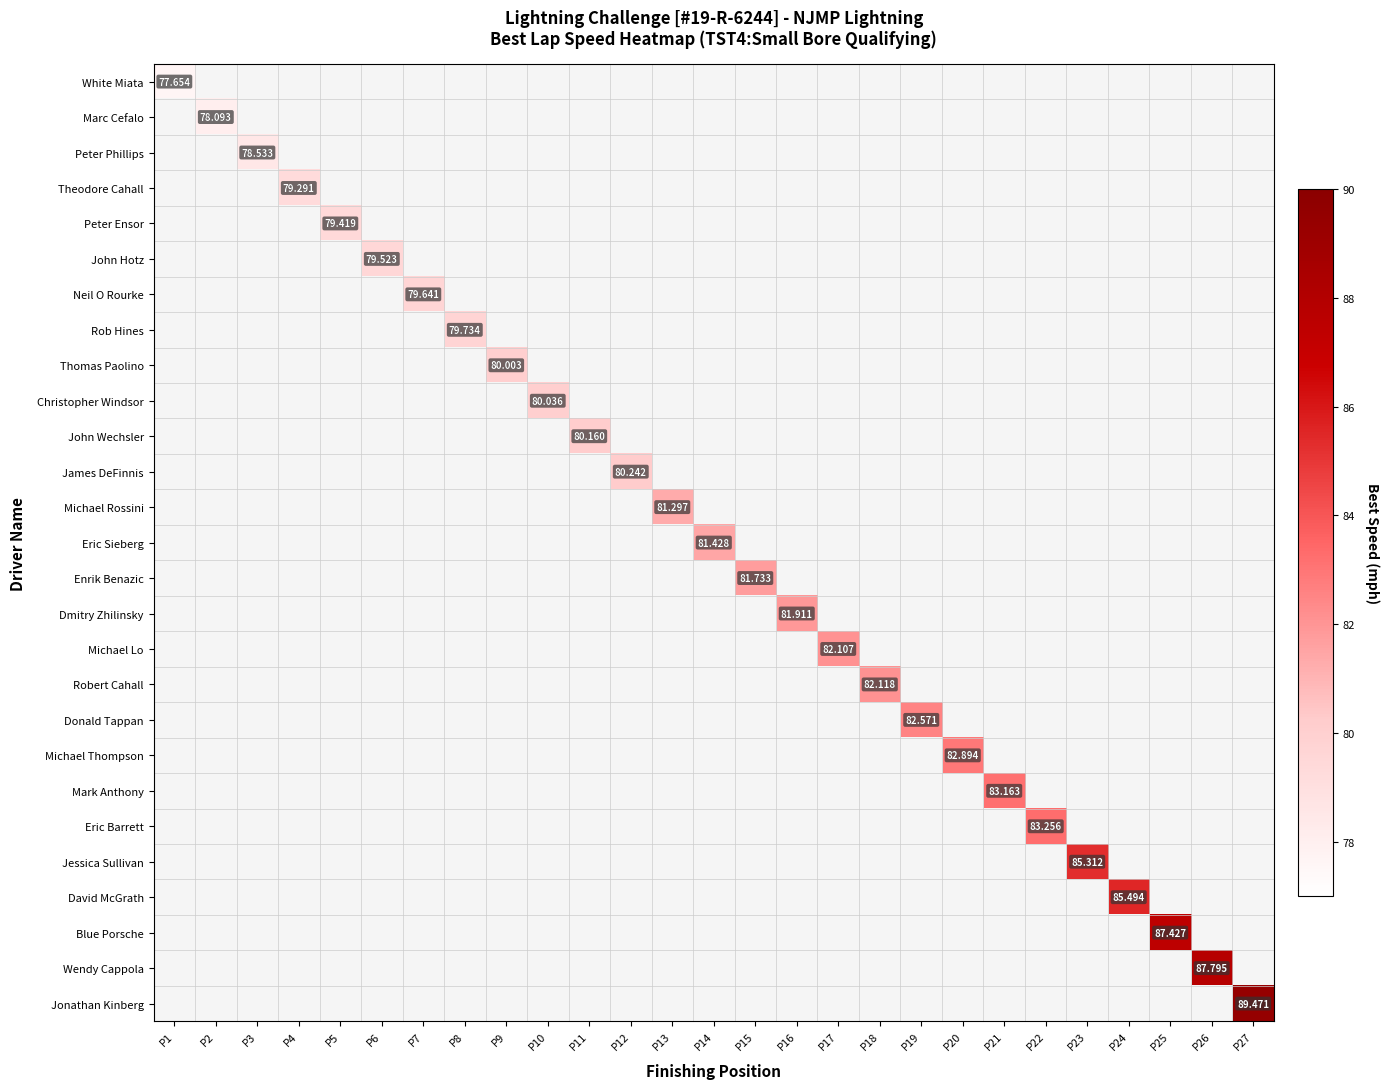

How many data points does each series have?

27